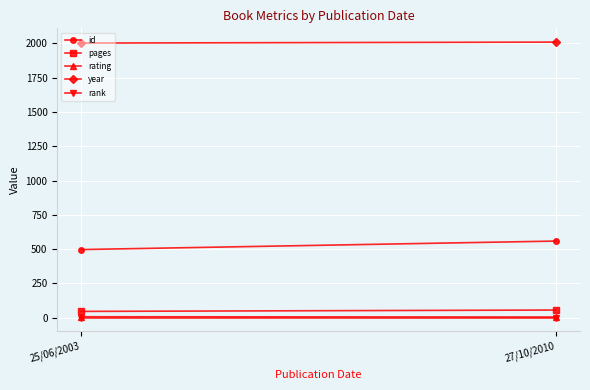

How many lines are shown in the chart?

5